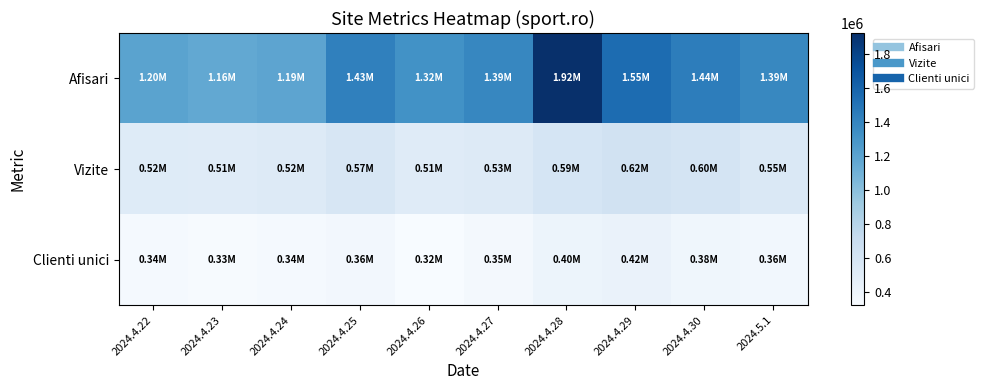

Which series has the largest range (max minus min)?

Afisari